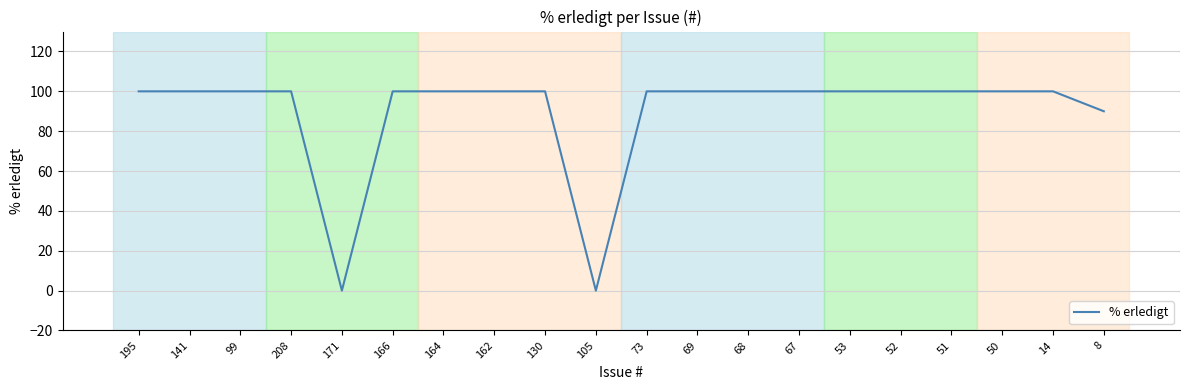

What is the difference between the maximum and minimum values?

100